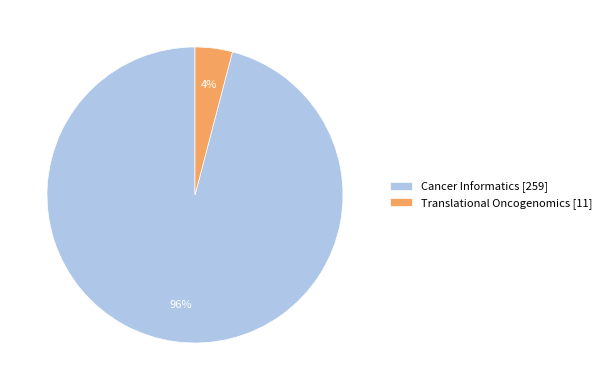

How many segments does this pie chart have?

2